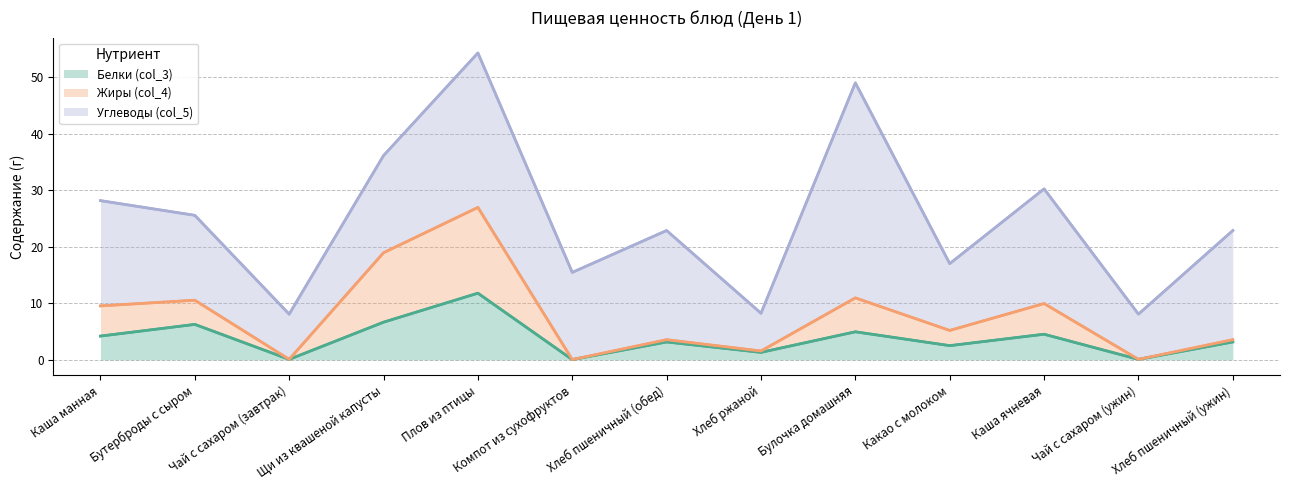

What is the label of the 6th point from the right?

Хлеб ржаной